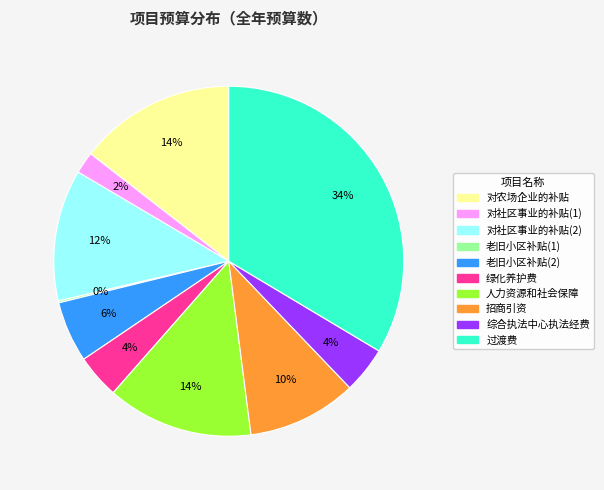

Which category has the biggest portion of the pie?

过渡费